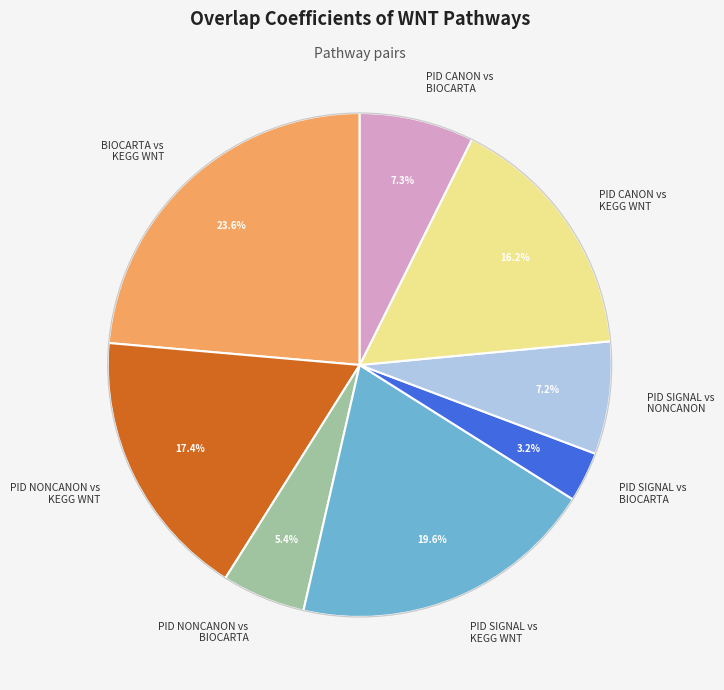

Which category has the smallest portion of the pie?

PID SIGNAL vs BIOCARTA